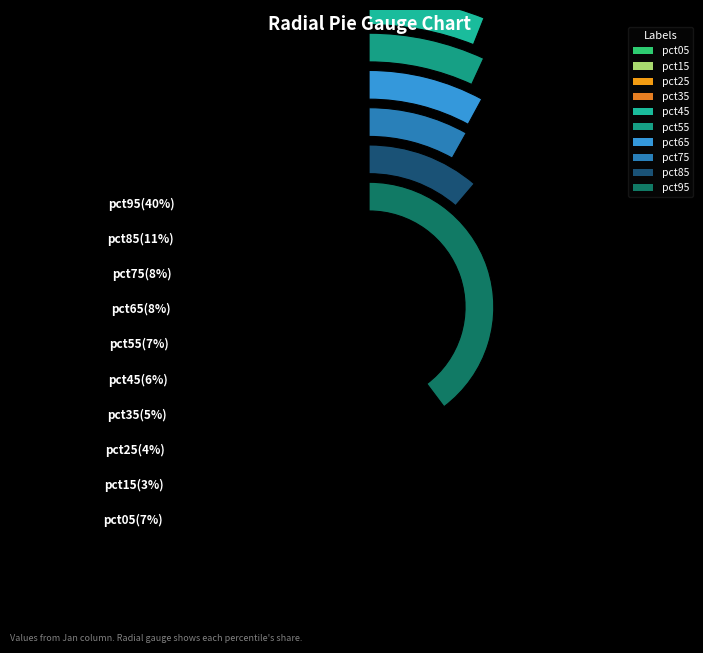

Count the number of slices in the pie.

10